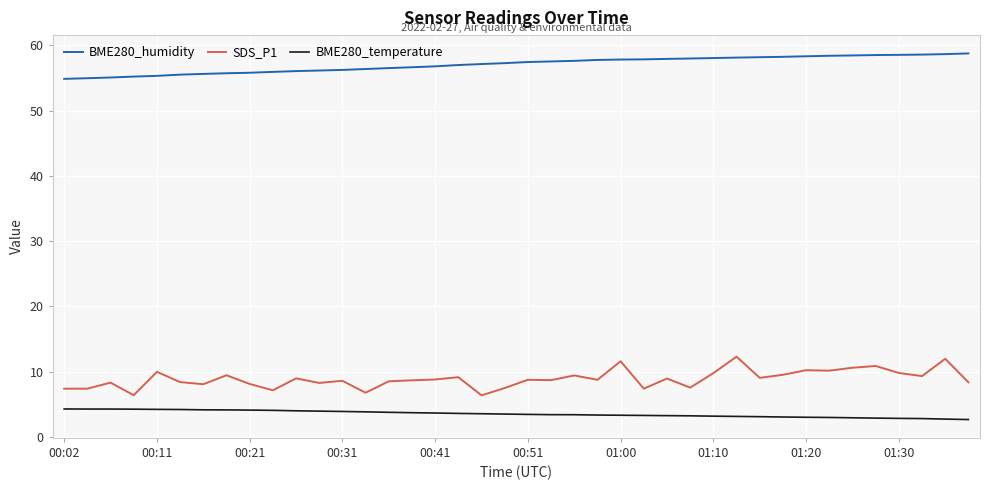

What is the greatest value displayed?

58.8